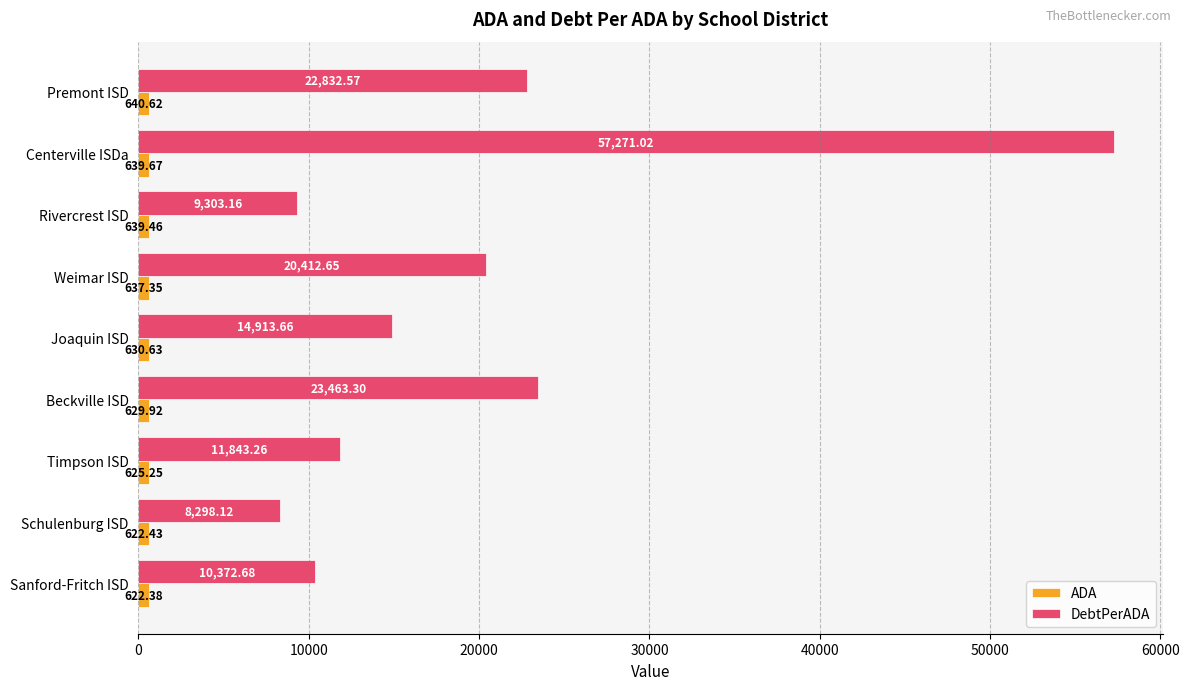

How many data points in DebtPerADA are above 14913?

5